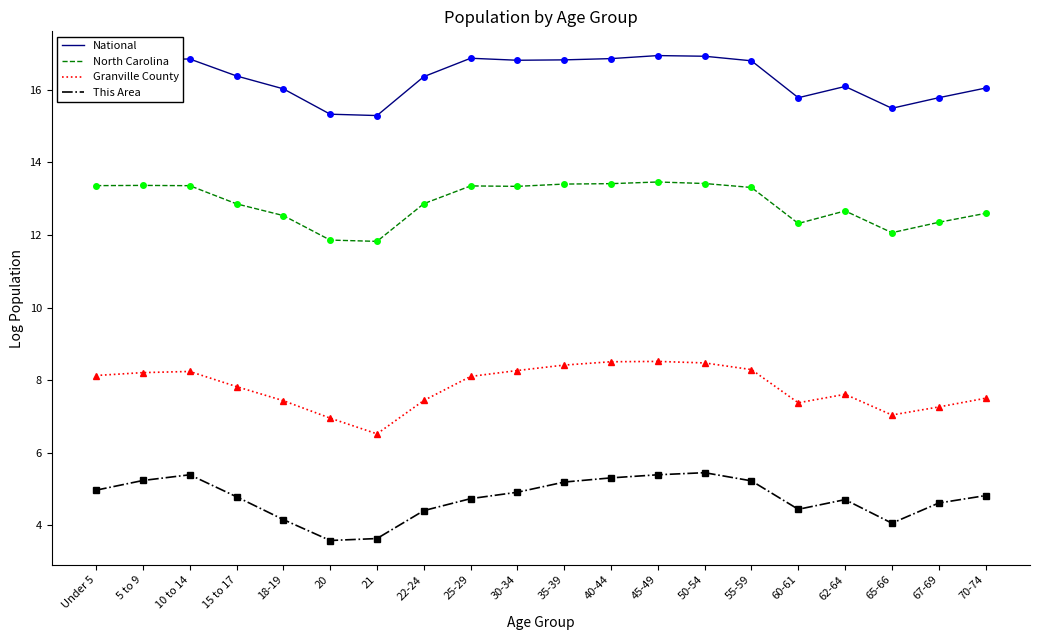

How many distinct data groups are displayed?

4